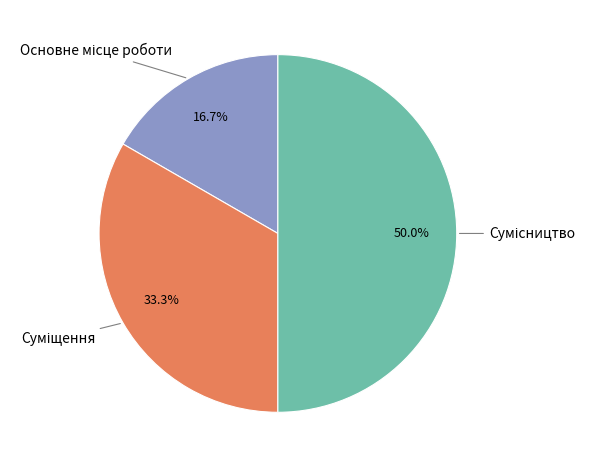

Does any single category account for the majority?

No